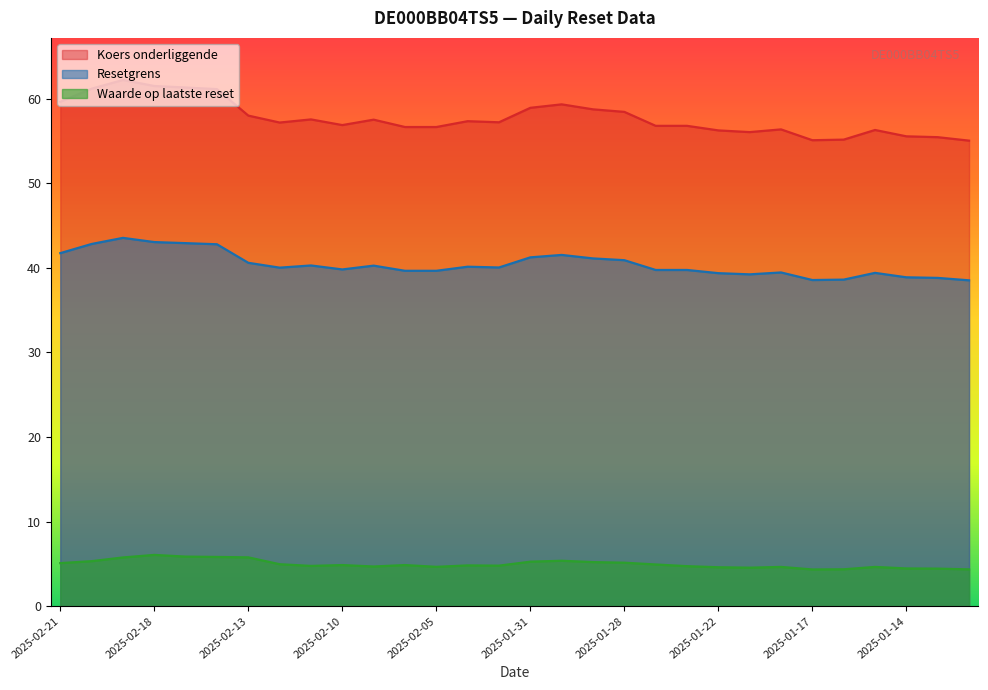

Where is the first local minimum for Koers onderliggende?

2025-02-12